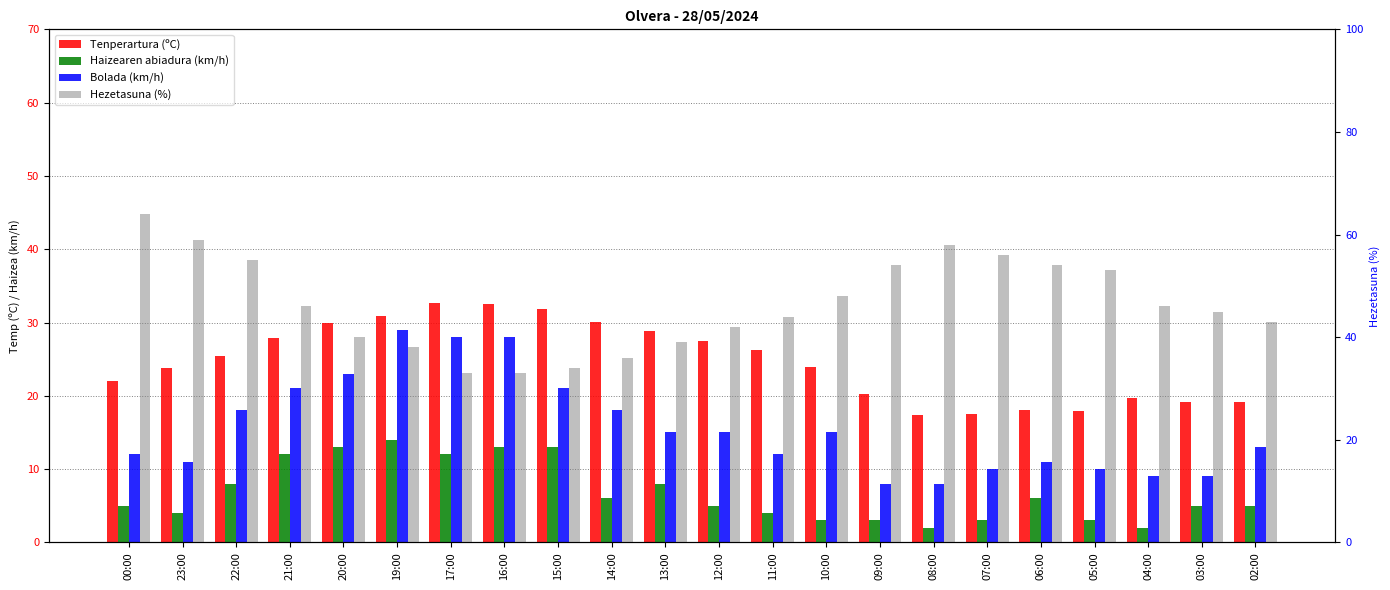

What is the total value across all series at 09:00?

85.2